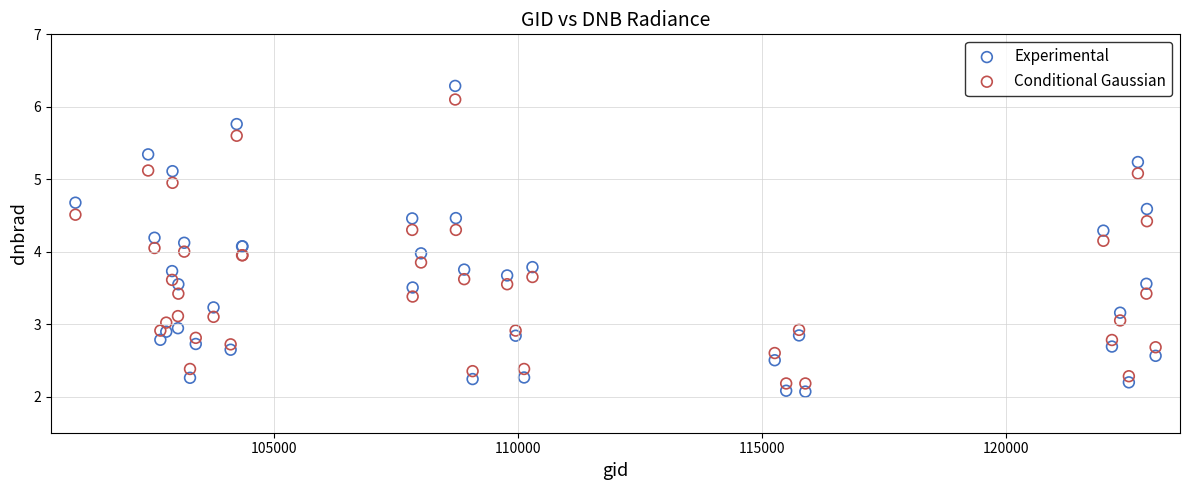

Which series has the largest Y range (max minus min)?

Experimental